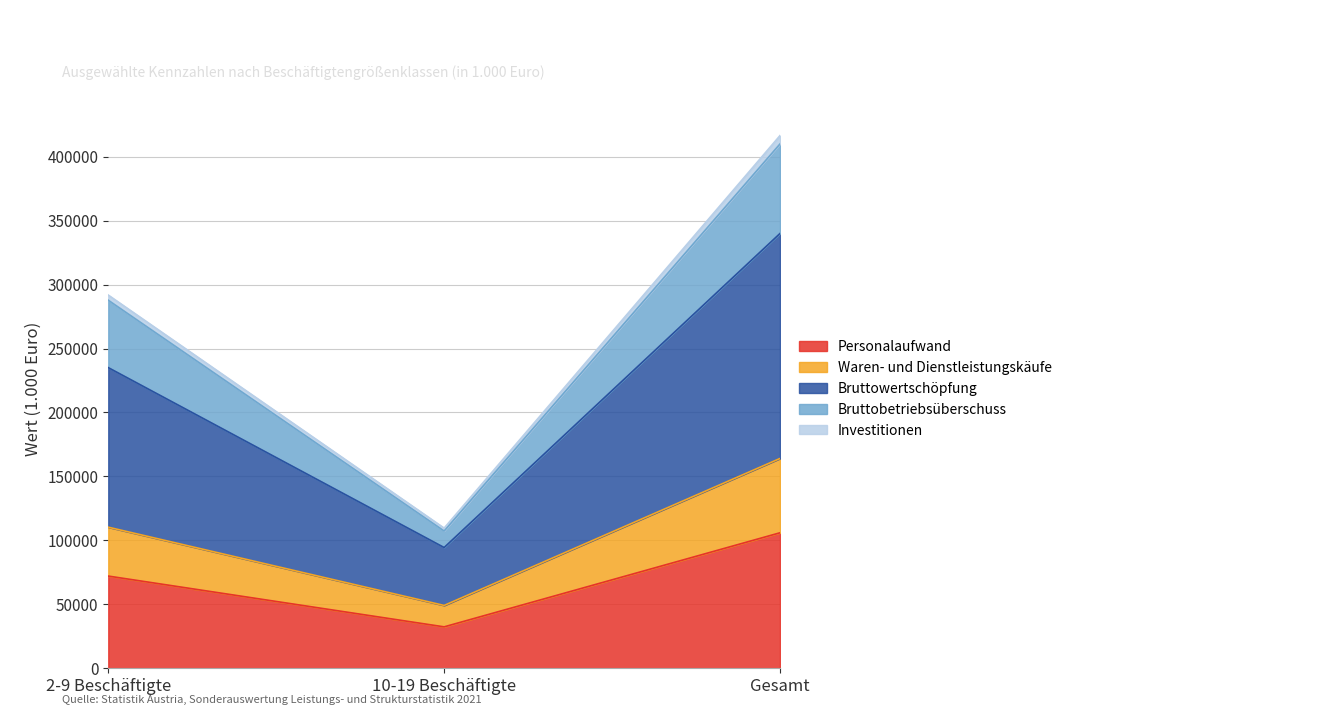

What is the difference between the highest and lowest values at 10-19 Beschäftigte?

77214